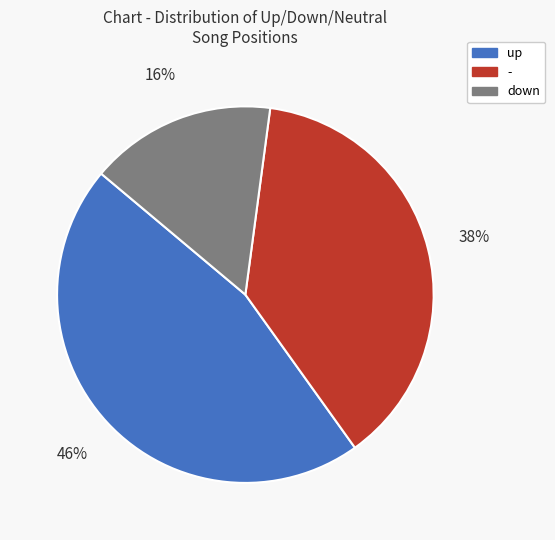

Which slice is the largest?

up